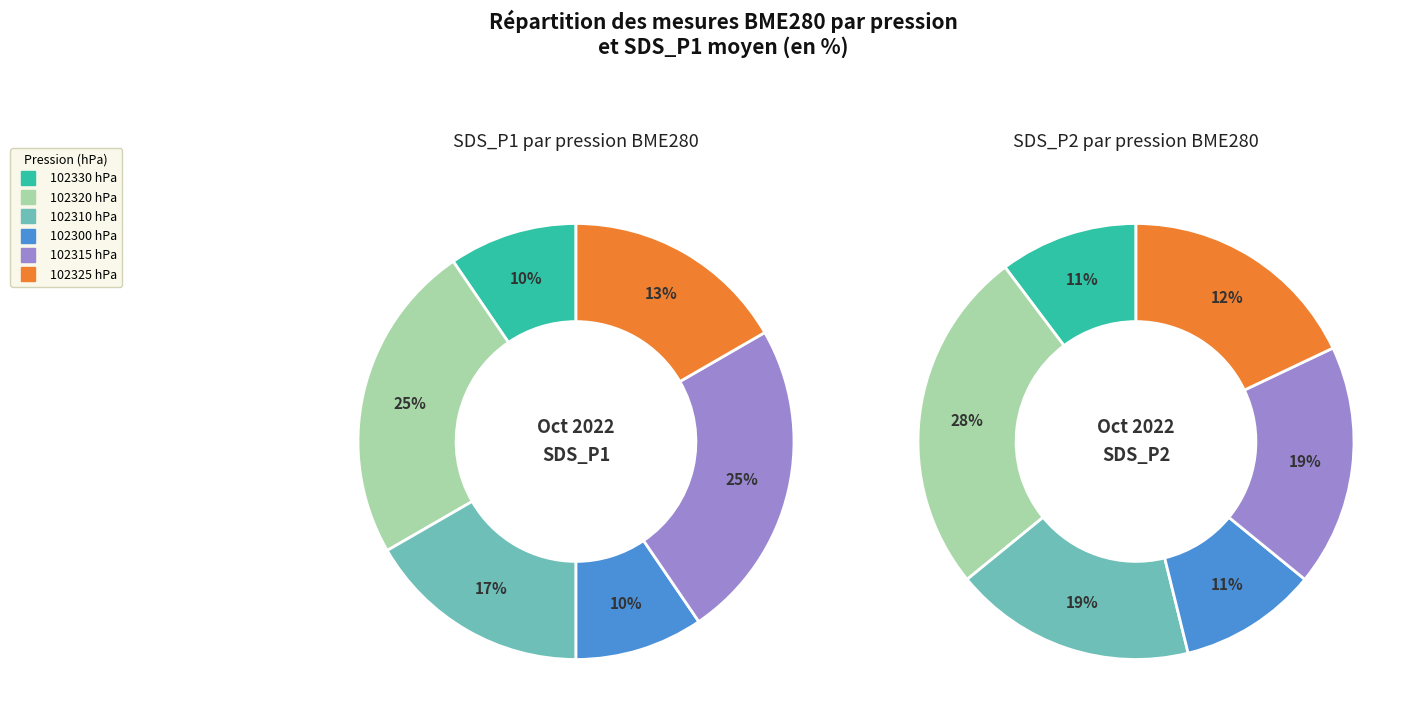

True or false: 102320 accounts for 27% of the total.

False